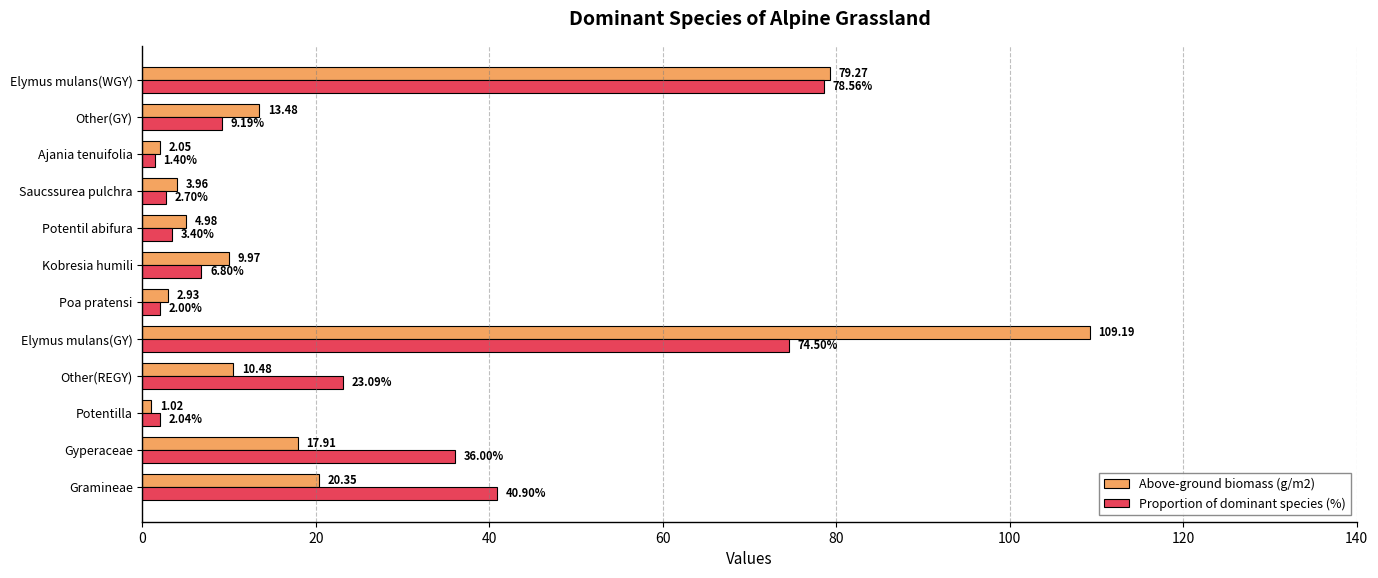

What is the total value across all series at Potentil abifura?

8.4